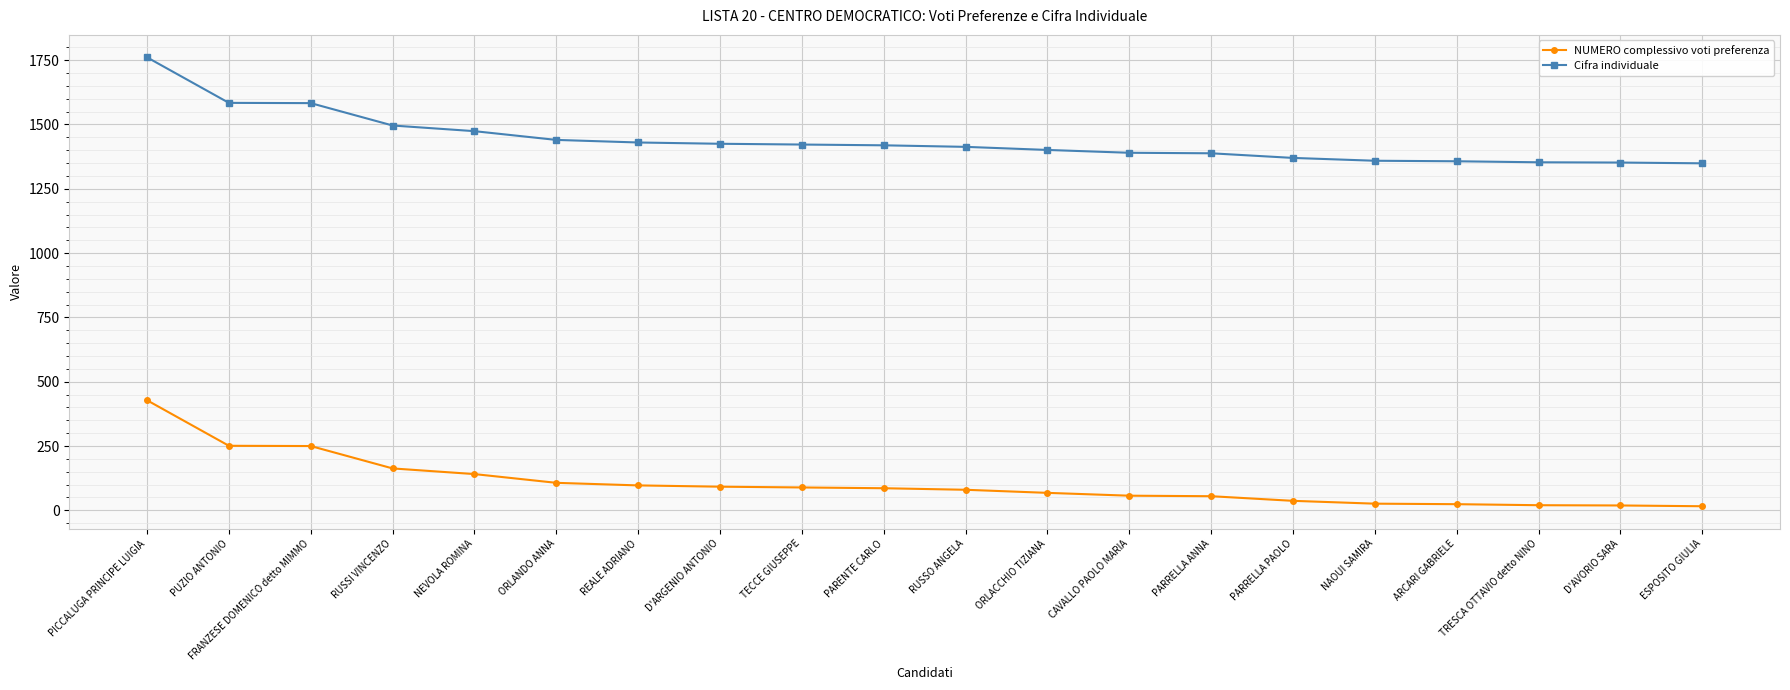

Is the value of NUMERO complessivo voti preferenza at FRANZESE DOMENICO detto MIMMO greater than the value of Cifra individuale at NEVOLA ROMINA?

No